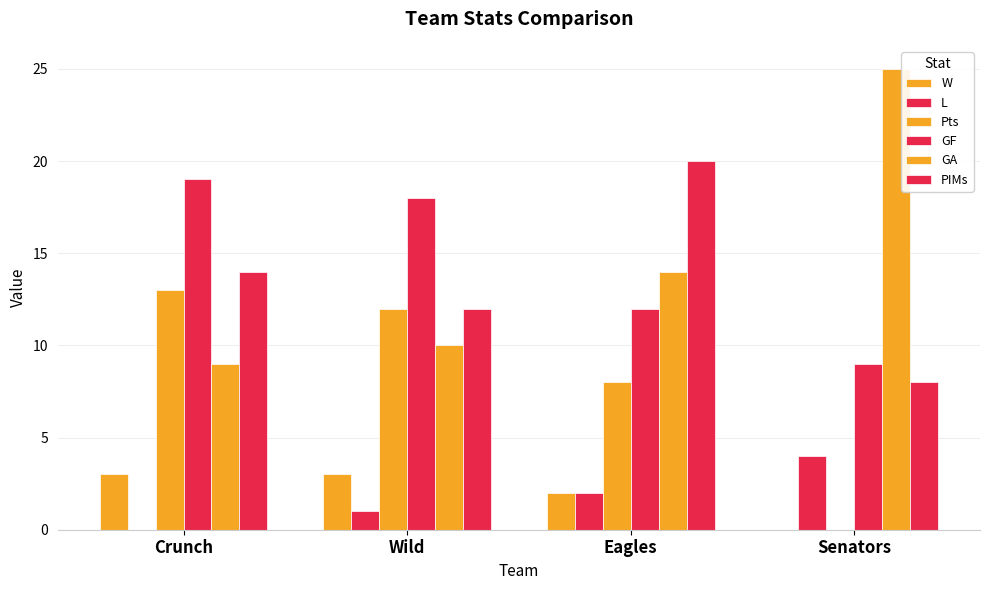

How many groups of bars are there?

4